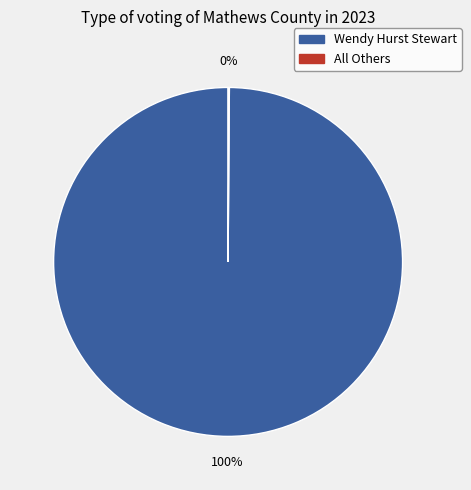

To the nearest percent, what portion does Wendy Hurst Stewart represent?

100%